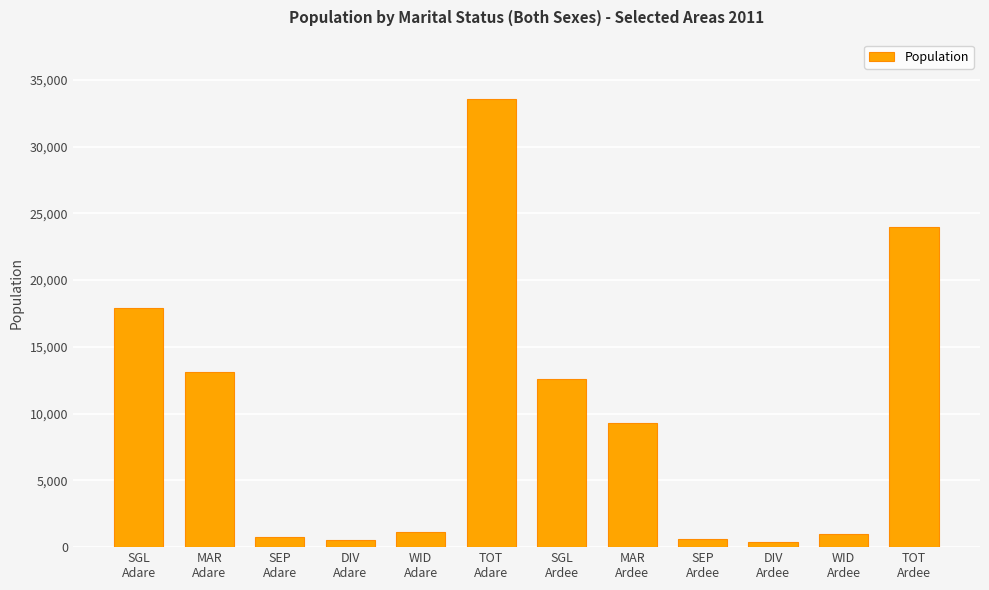

Are the bars grouped side by side (vs. stacked)?

No